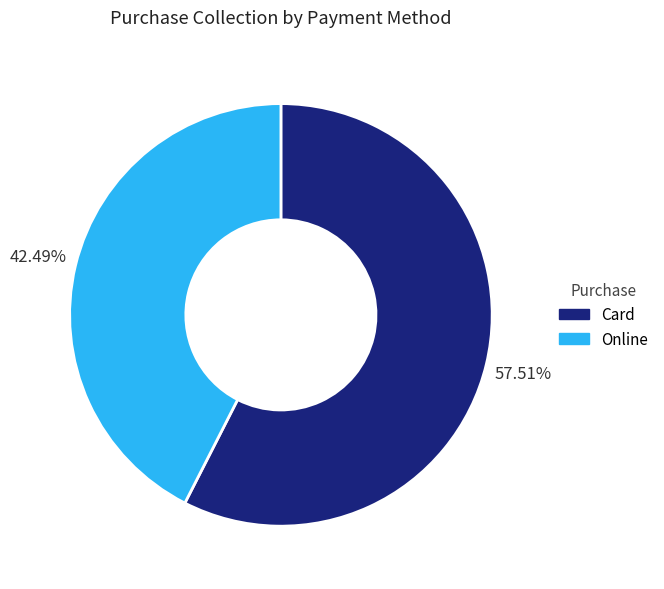

Is there a majority slice in this chart?

Yes